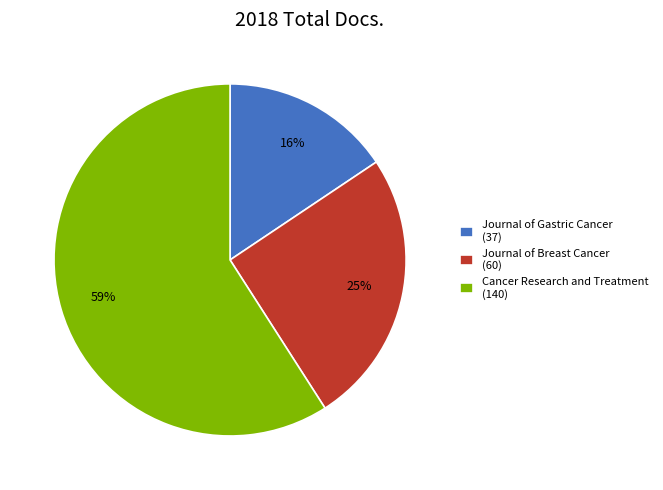

How many segments does this pie chart have?

3